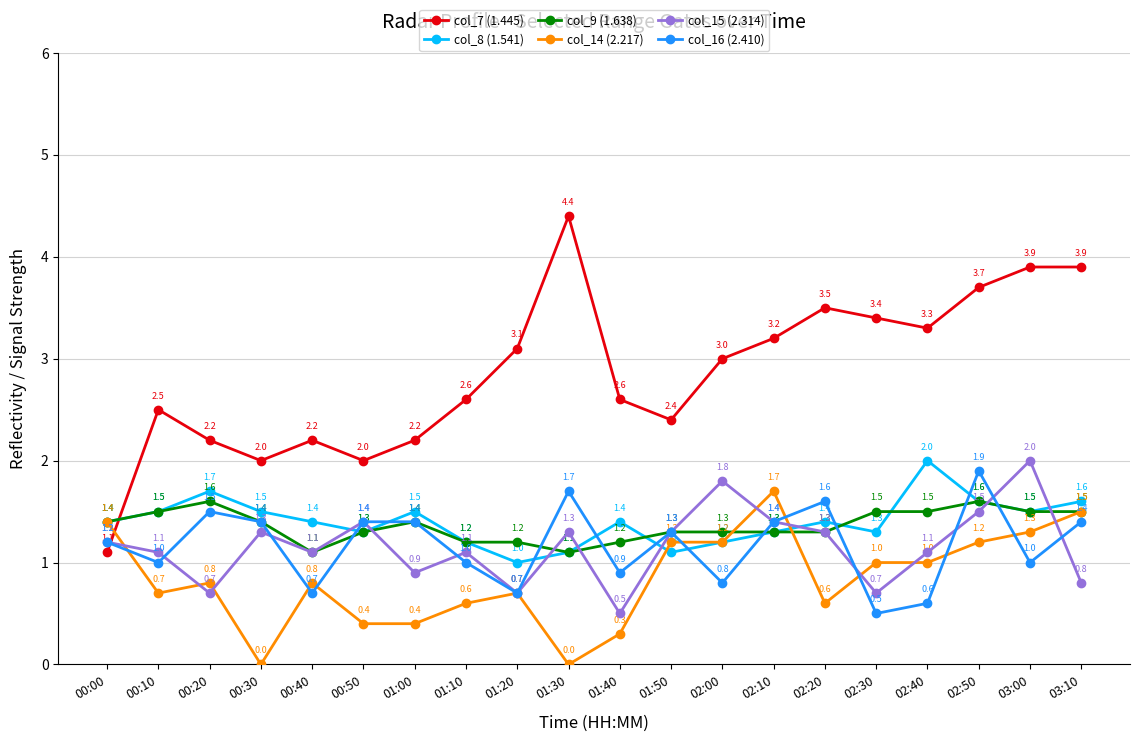

What is the difference between the highest and lowest values at 02:00?

2.2